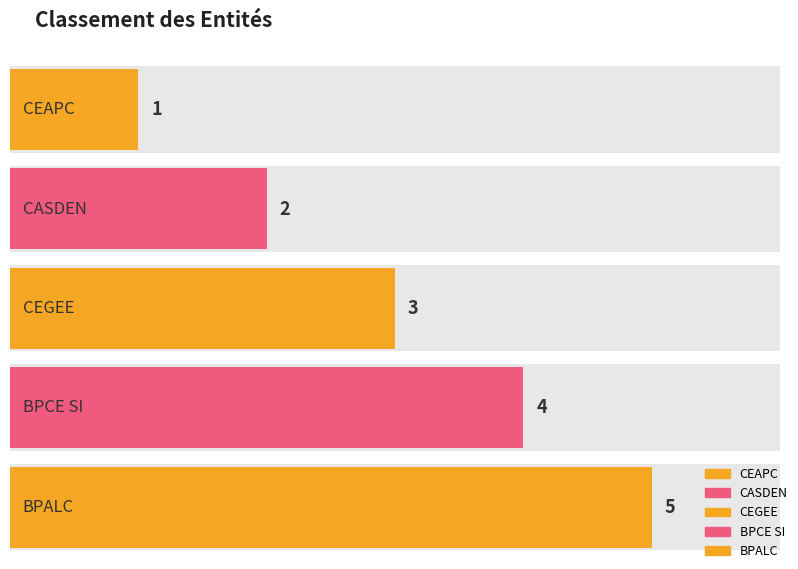

How many values are between 2 and 4?

3